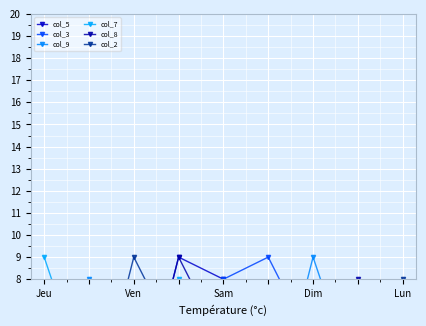

At how many categories does at least one series exceed 2?

9